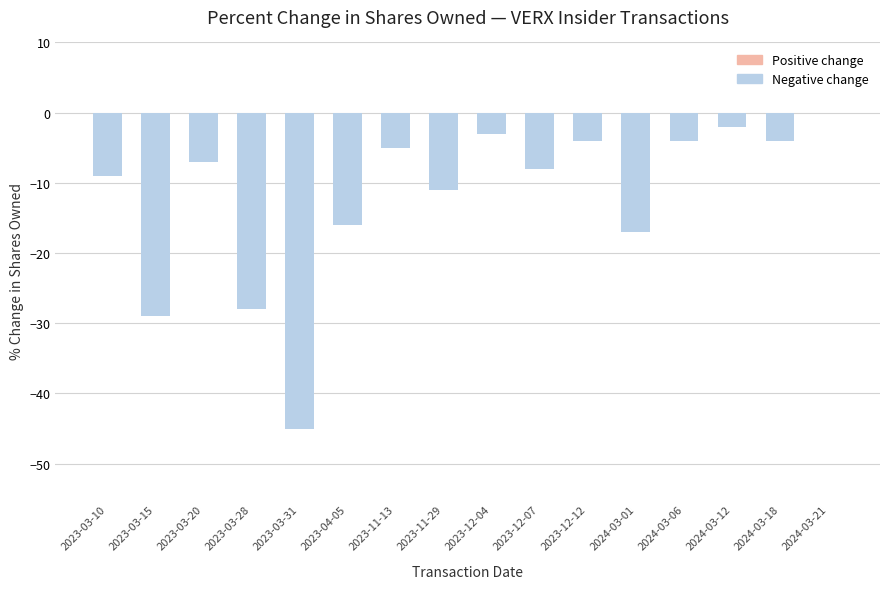

The chart shows a value of -8 at 2023-12-07. True or false?

True